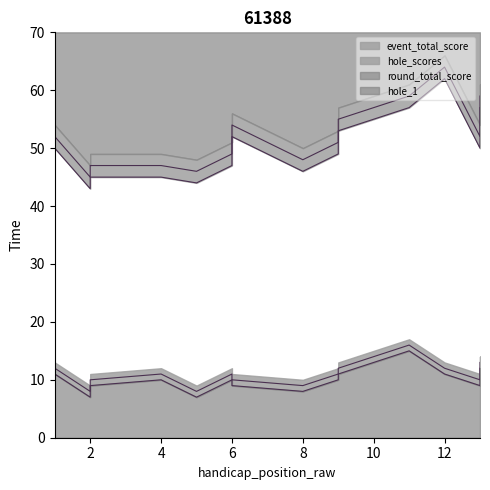

How many data points in round_total_score are above 52?

5